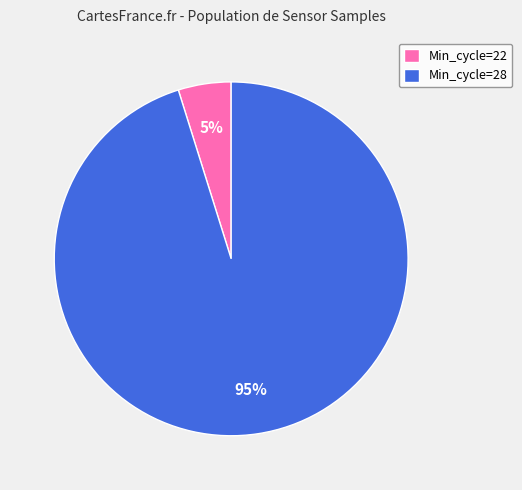

Which slice is the largest?

Min_cycle=28